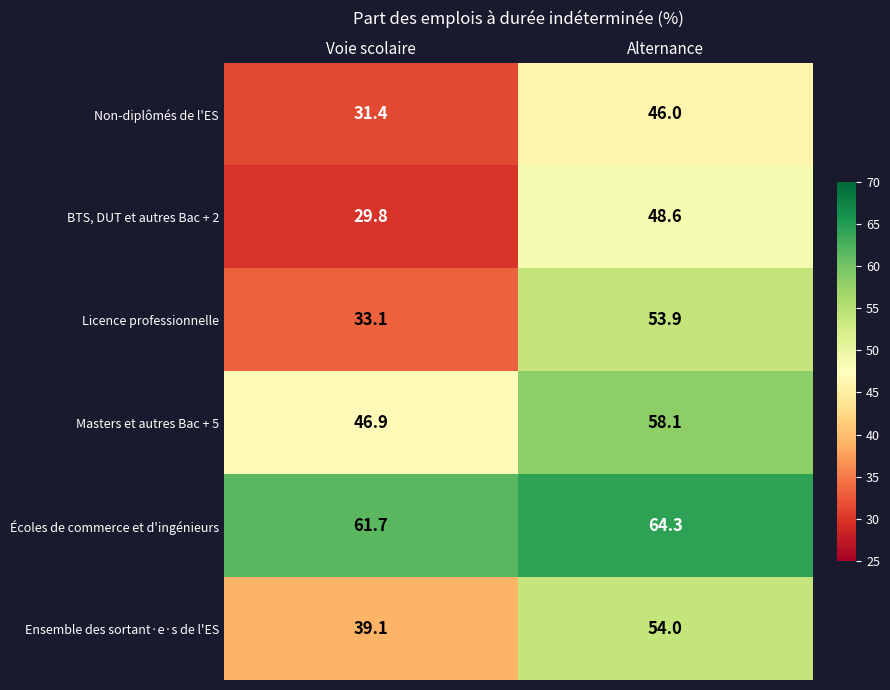

What value does the Licence professionnelle series have at Voie scolaire?

33.1